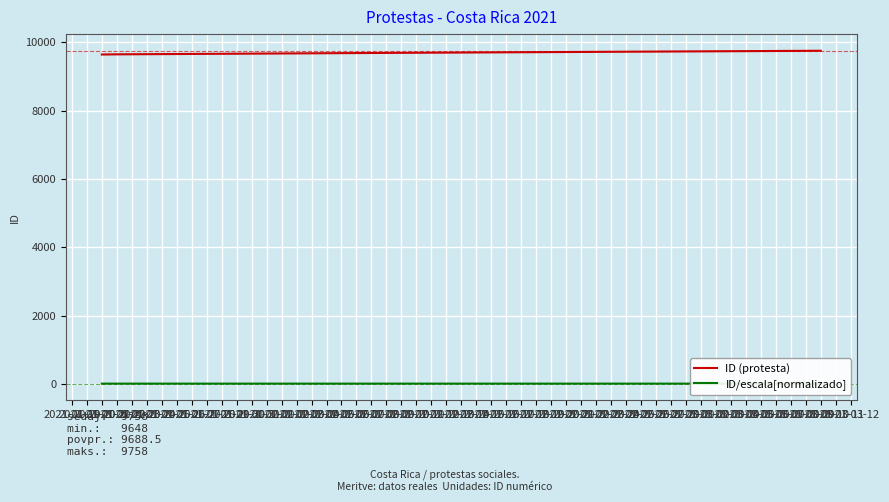

True or false: ID/escala[normalizado] and ID (protesta) cross at least once.

False